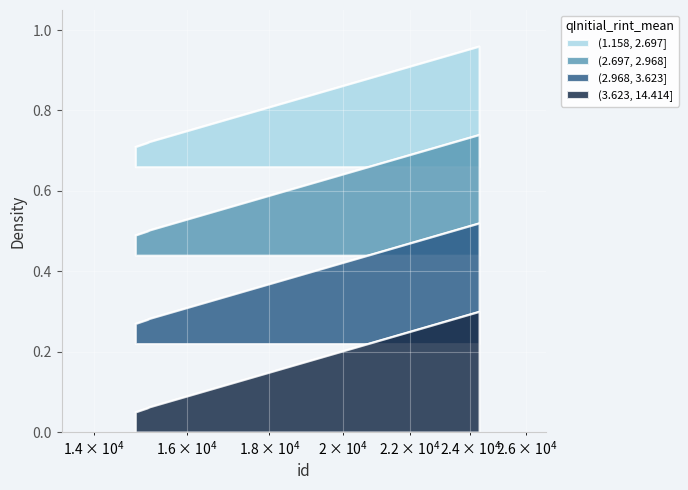

Reading left to right, list all the values displayed in this chart.

(1.158, 2.697]: 0.7	0.7	0.7	1.0
(2.697, 2.968]: 0.5	0.5	0.5	0.7
(2.968, 3.623]: 0.3	0.3	0.3	0.5
(3.623, 14.414]: 0.1	0.1	0.1	0.3